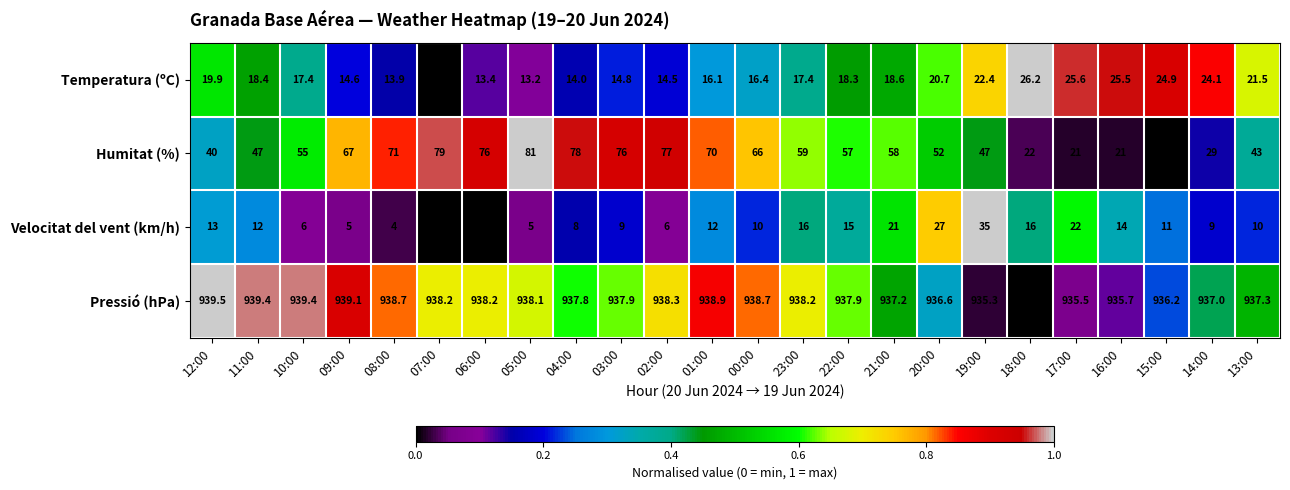

What is the difference between the maximum and minimum values in the Humitat (%) series?

61.0